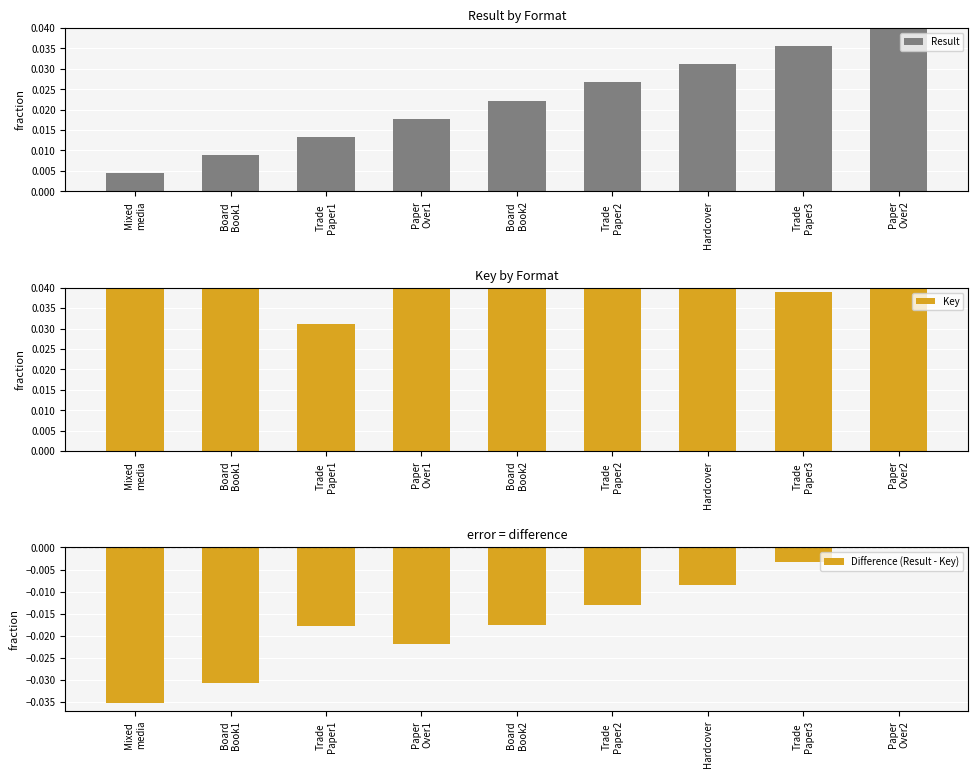

What is the label of the 1st bar from the left?

Mixed
media